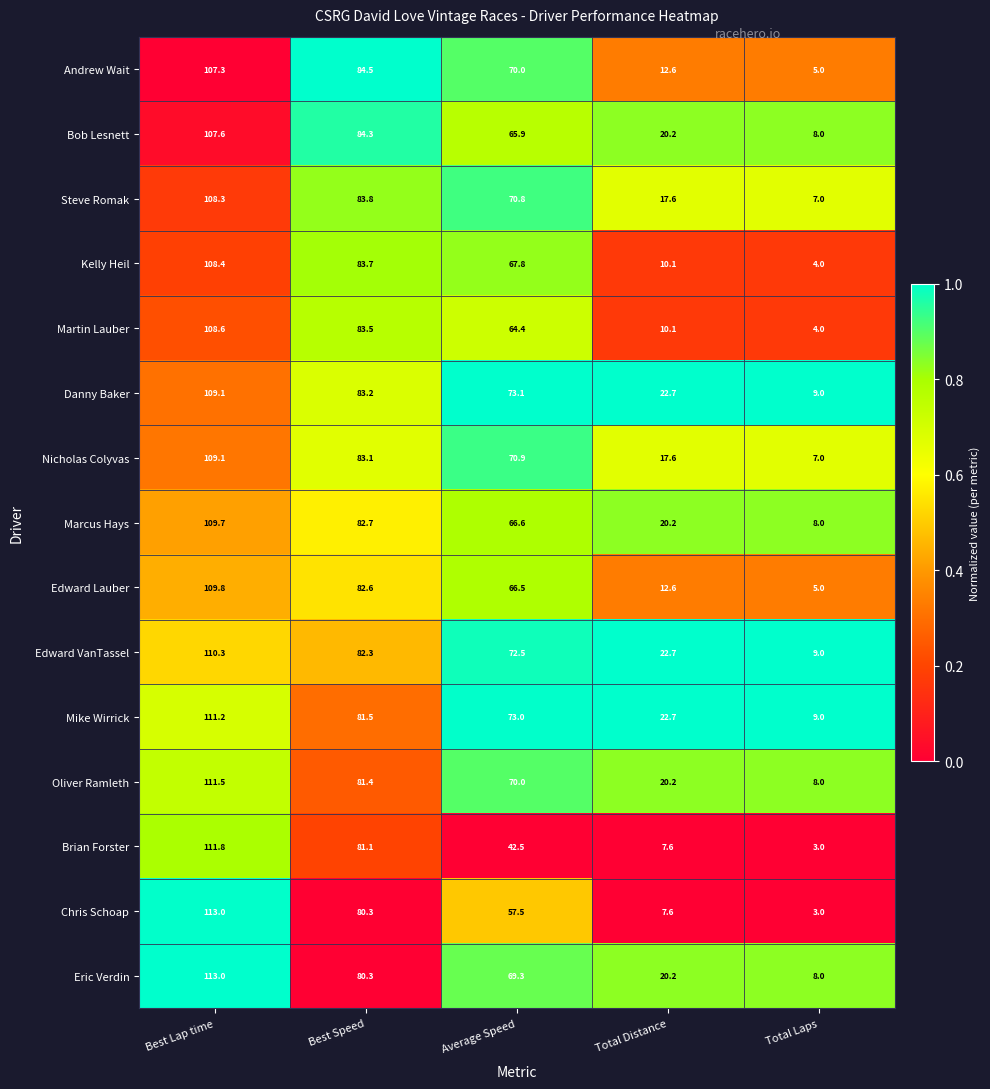

What is the total value across all series at Average Speed?

1000.8